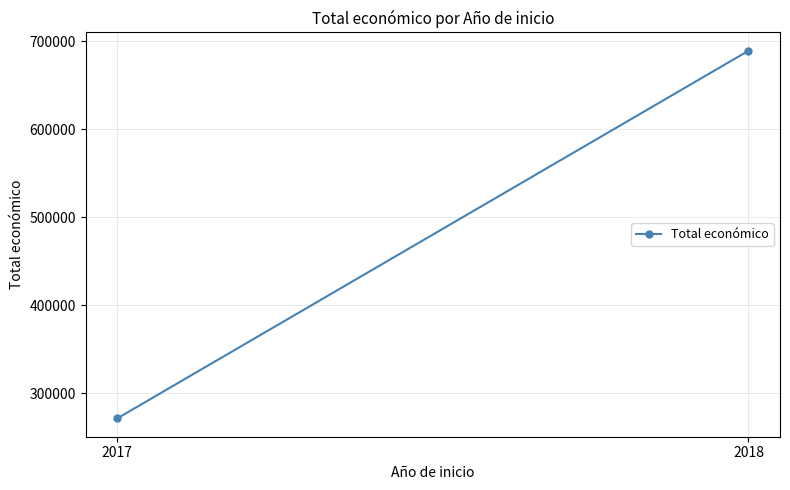

The value at 2018 is 689425. True or false?

True